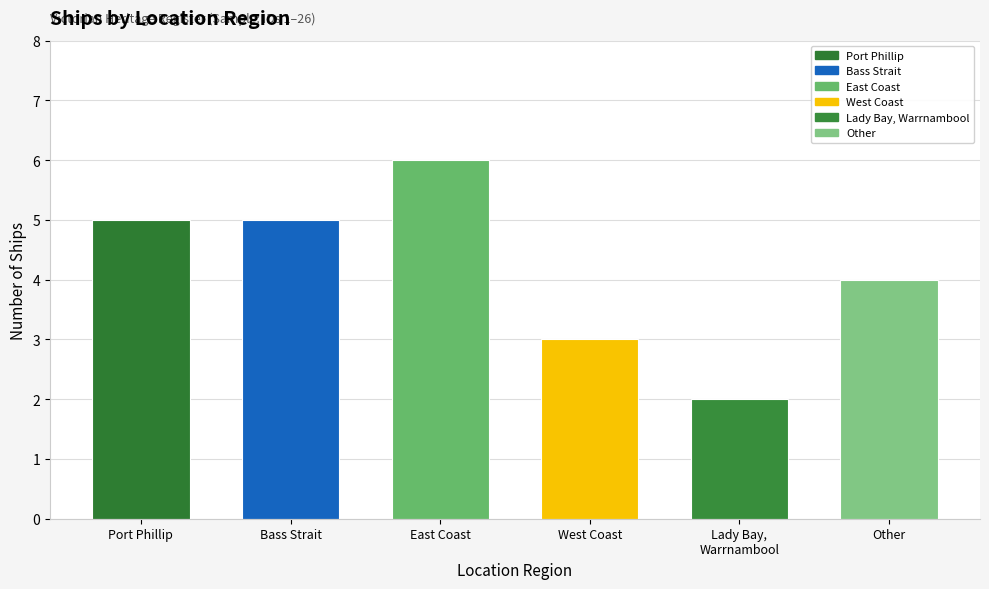

Read the value at Port Phillip.

5